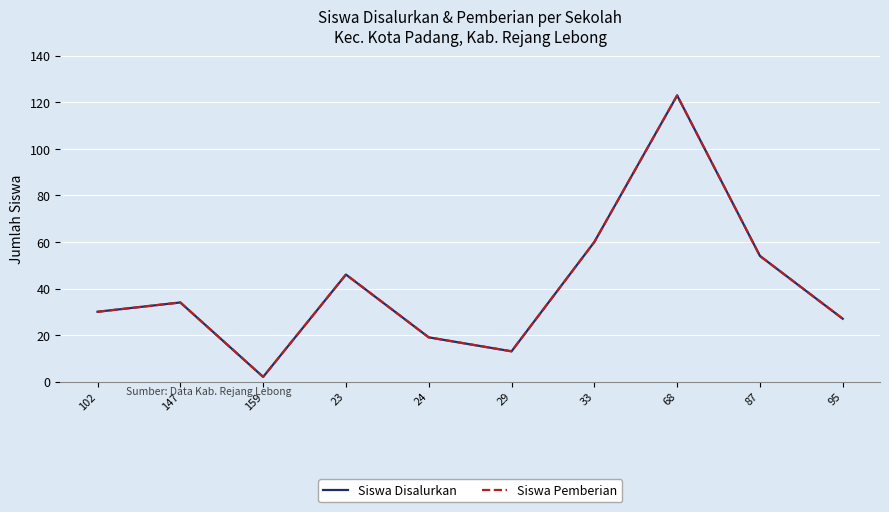

Does the chart have visible grid lines?

Yes